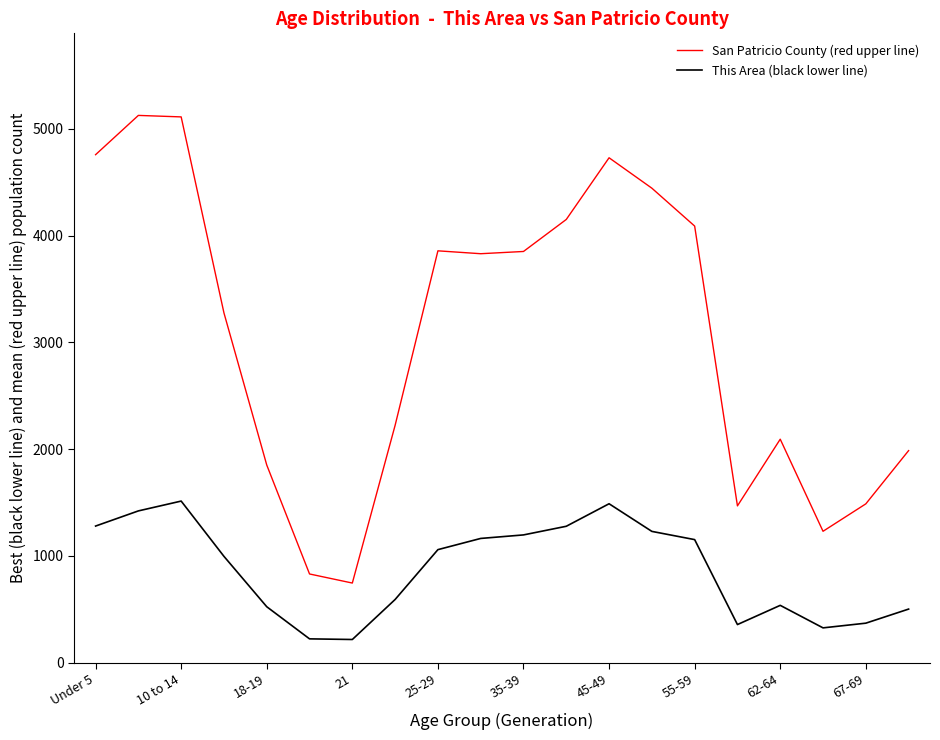

Which series has the largest range (max minus min)?

San Patricio County (red upper line)